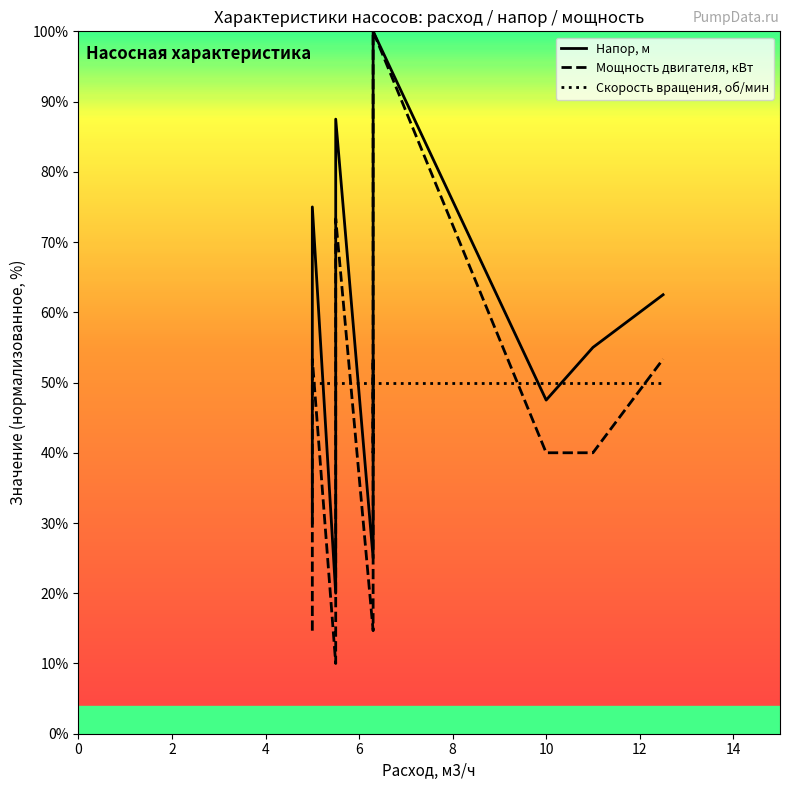

What is the difference between the maximum and second lowest values in the Напор, м series?

75.0